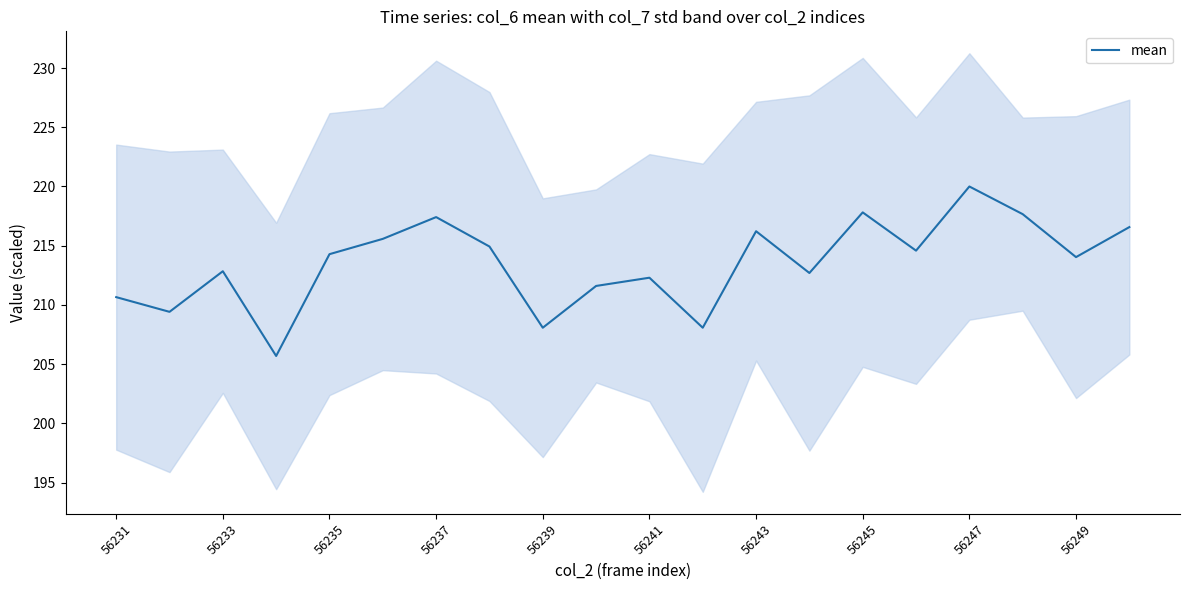

At which label does mean reach its peak?

56247